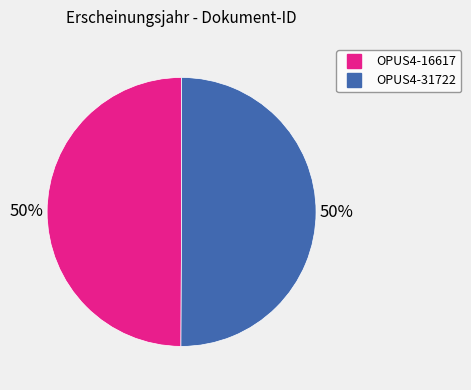

What is the ratio of the value at OPUS4-31722 to the value at OPUS4-16617?

1.0